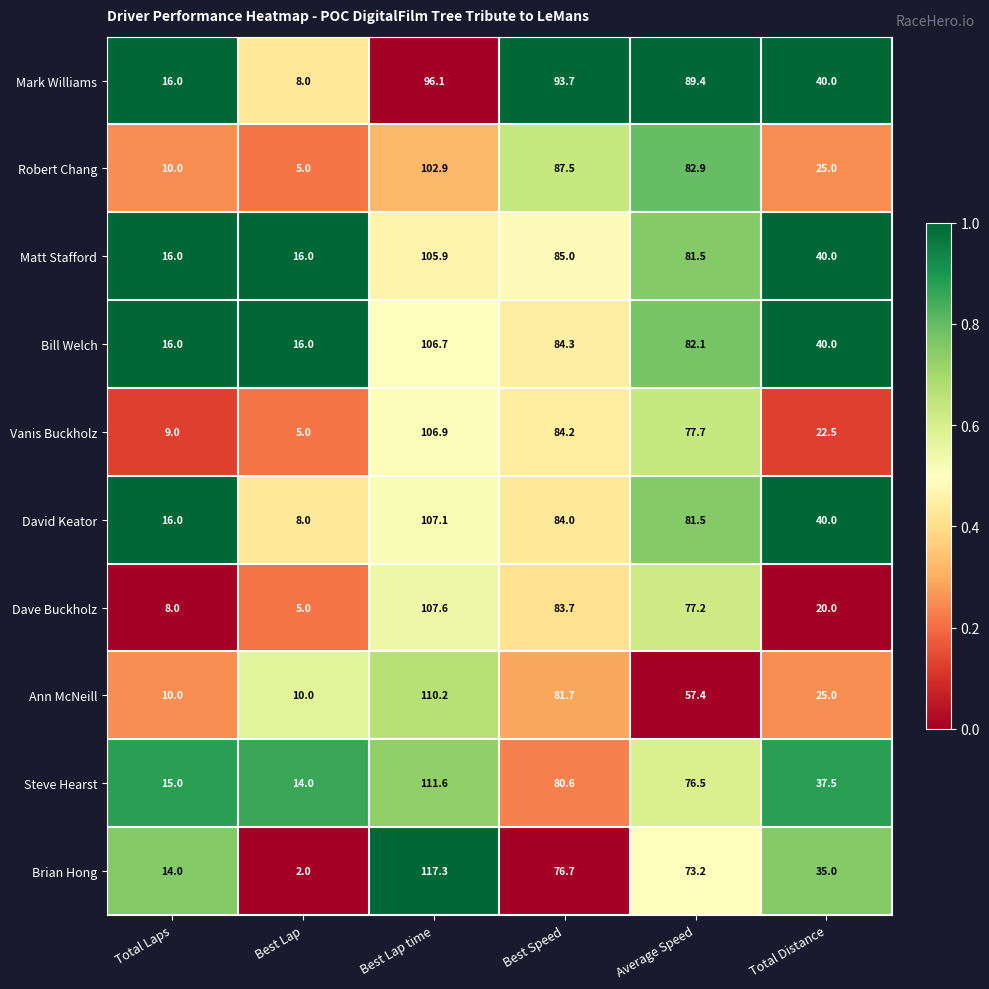

What is the spread (max minus min) of values at Average Speed?

32.0